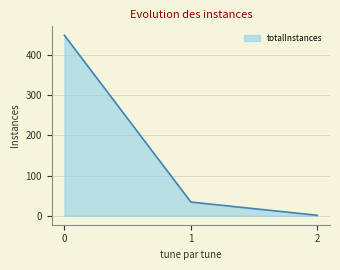

How many values are below 34?

1